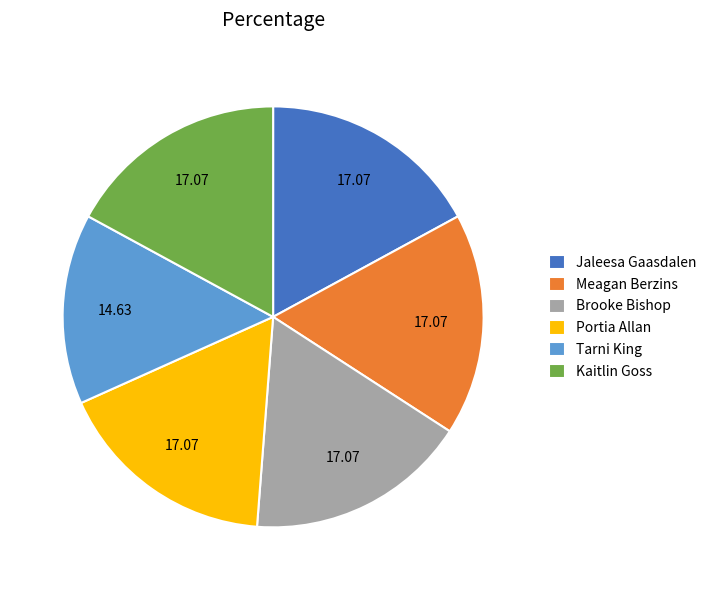

How many segments does this pie chart have?

6